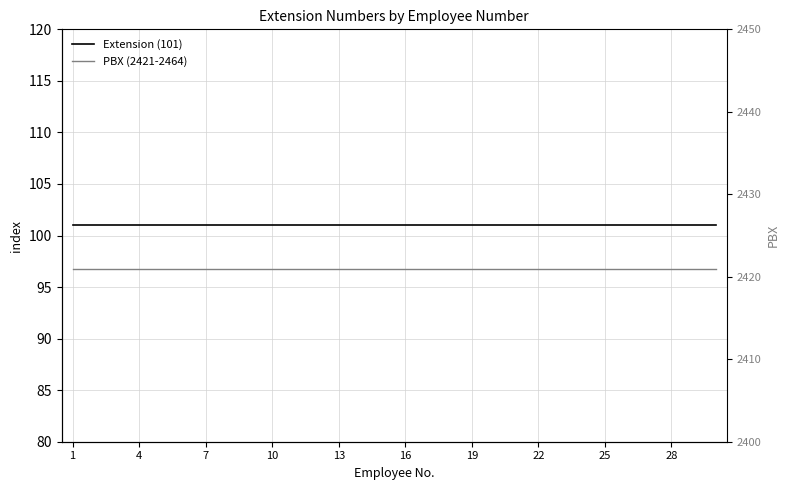

What is the highest value of the Extension (101) series?

101